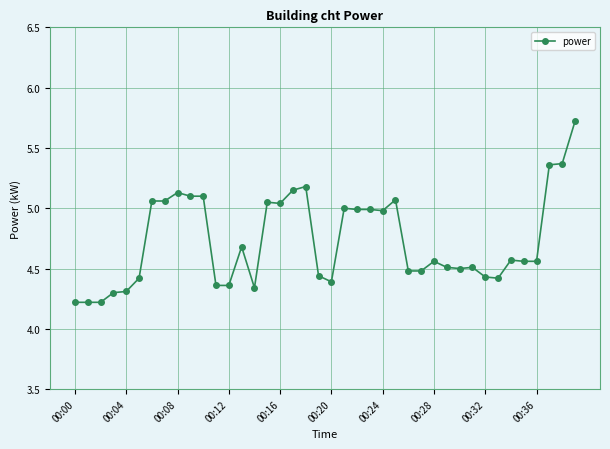

What is the value of the 31st point from the left?

4.5